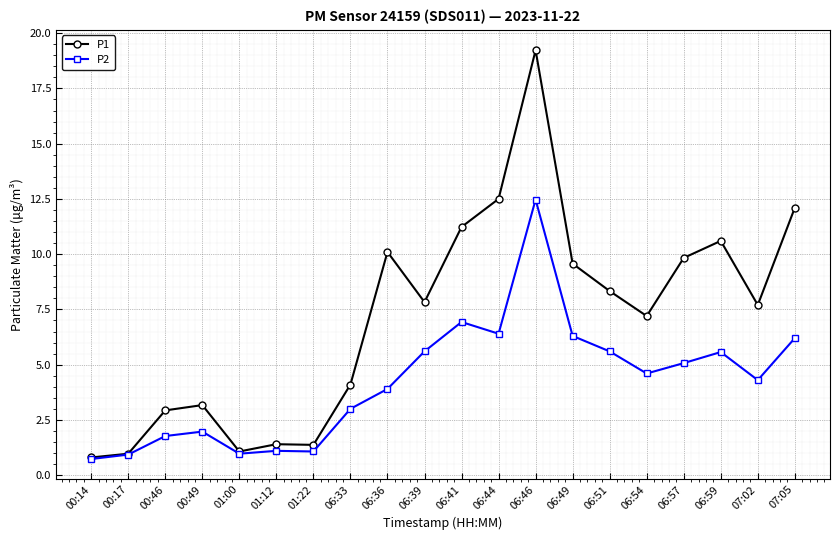

What is the spread (max minus min) of values at 06:36?

6.2